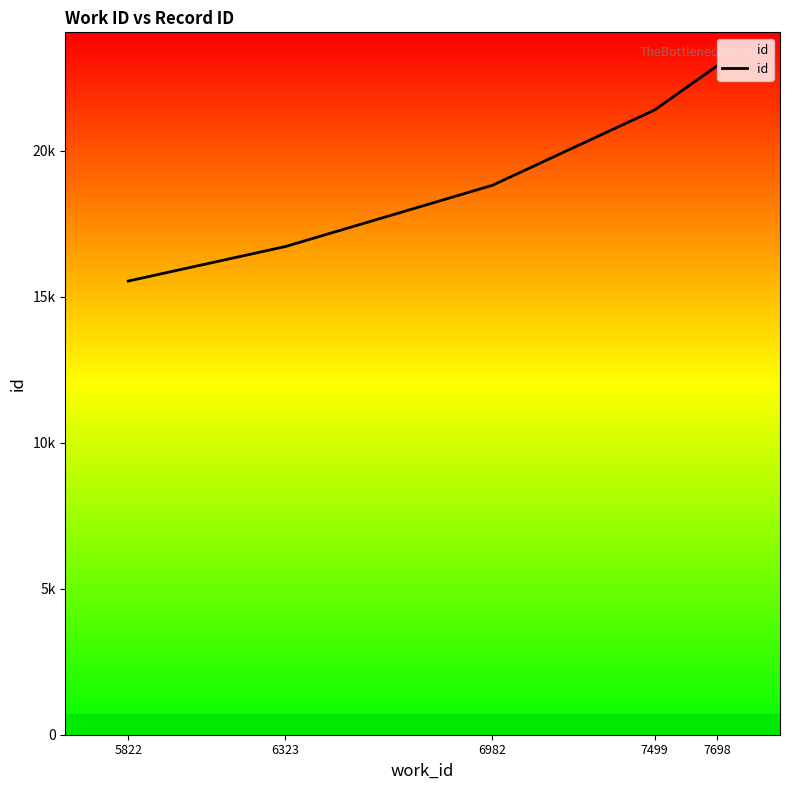

Is this an area chart (filled region under the line)?

Yes